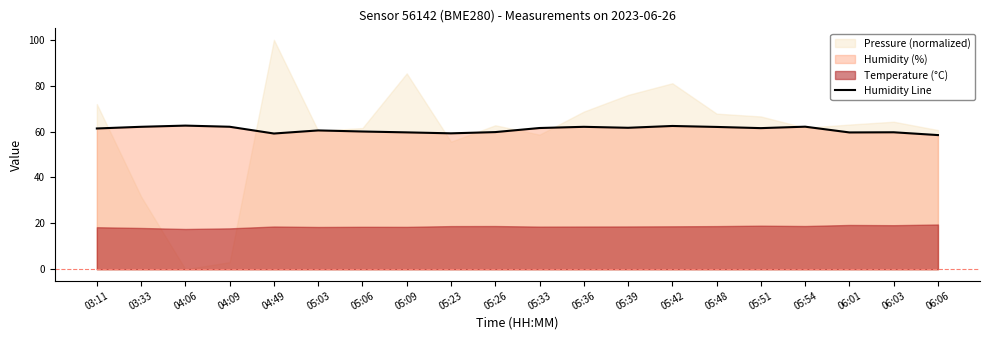

What is the difference between the values at 04:09 and 06:03?

2.4